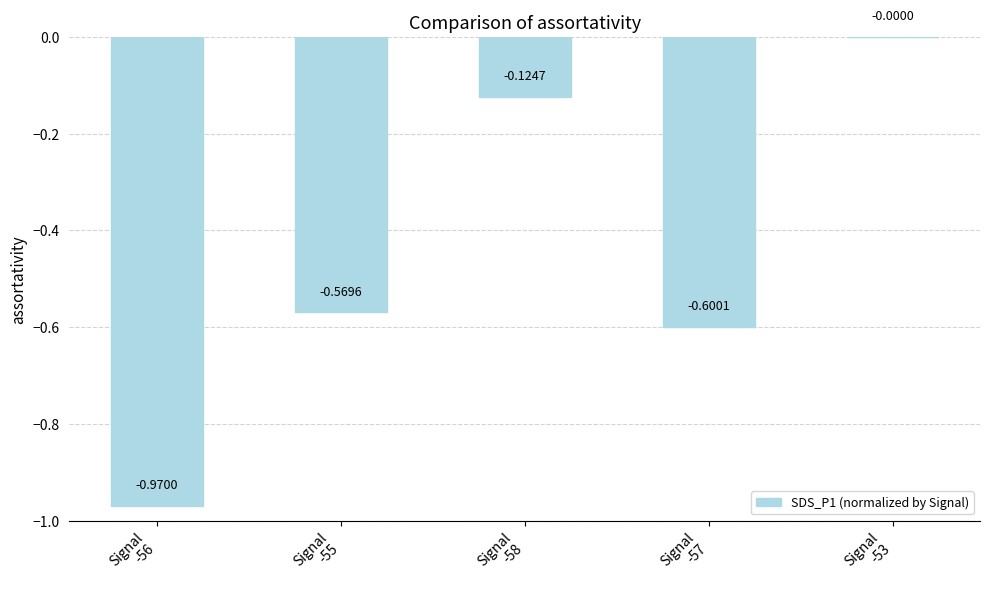

The value at Signal
-57 is -0.1. True or false?

False